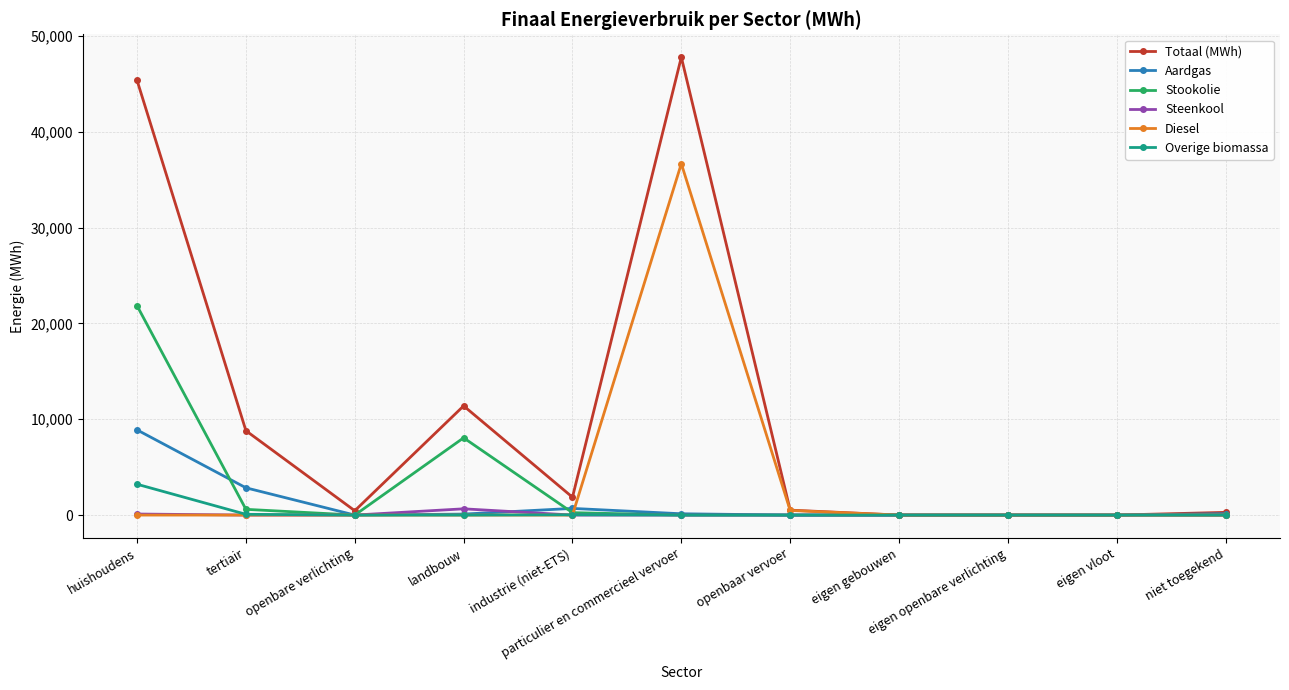

What are all the series names shown in the legend?

Totaal (MWh), Aardgas, Stookolie, Steenkool, Diesel, Overige biomassa